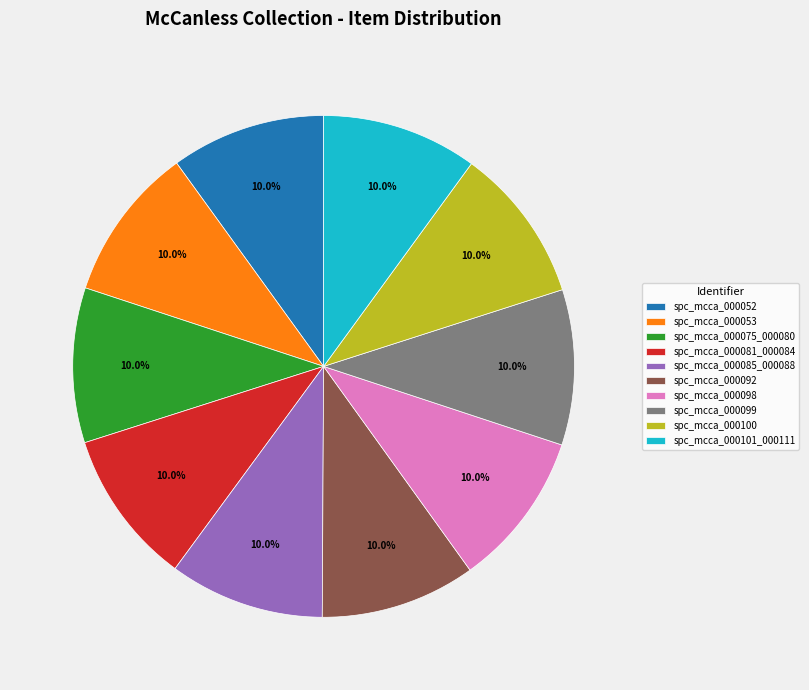

Is the sum of spc_mcca_000081_000084 and spc_mcca_000098 greater than half?

No